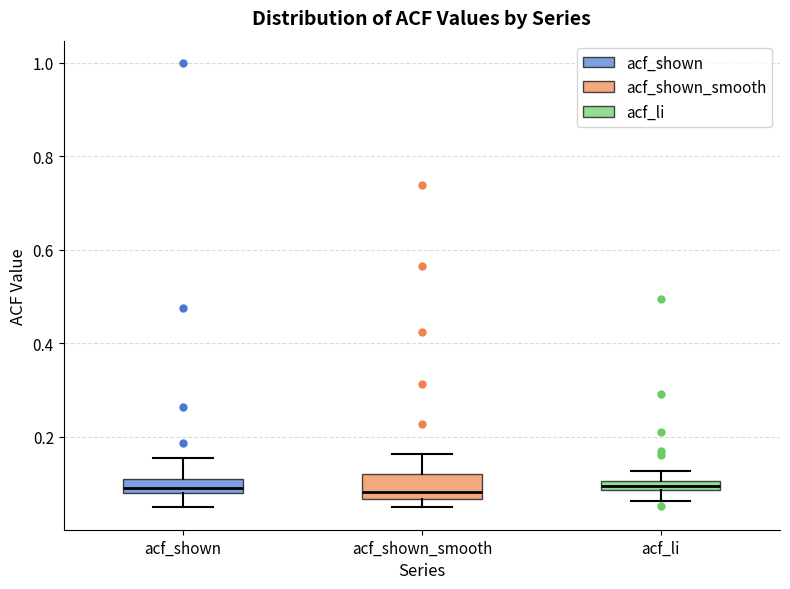

Comparing the boxes themselves (not the whiskers), which one is the tallest?

acf_shown_smooth